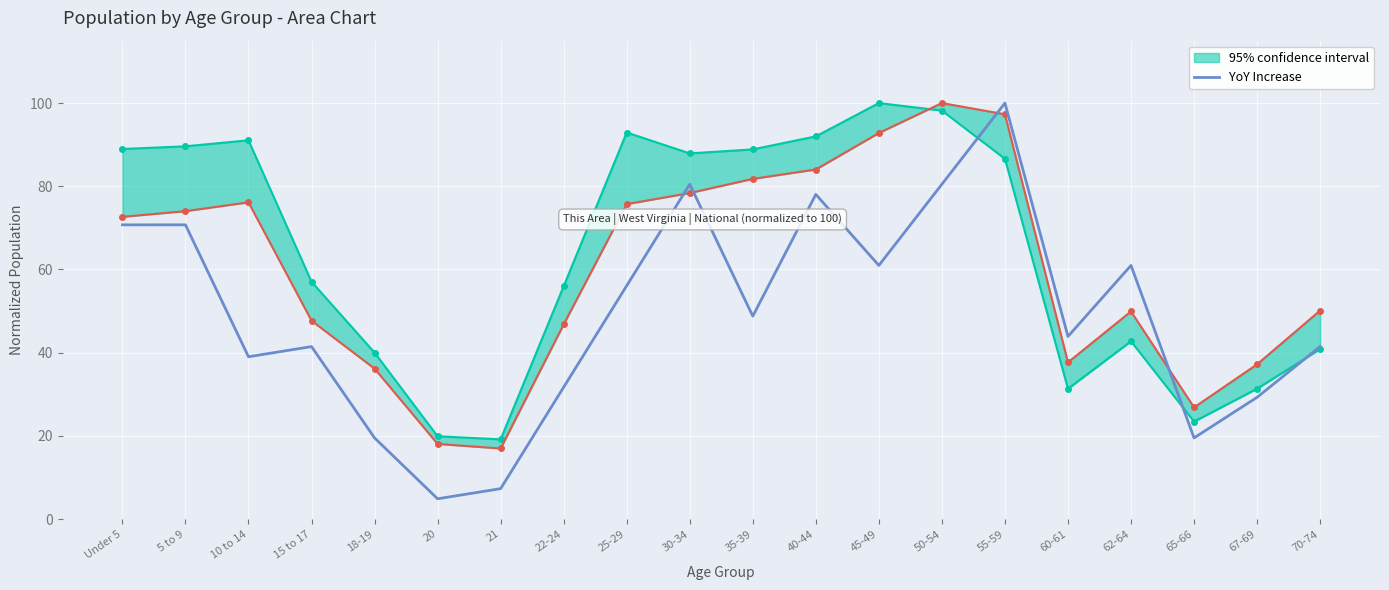

How many values are below 48?

10